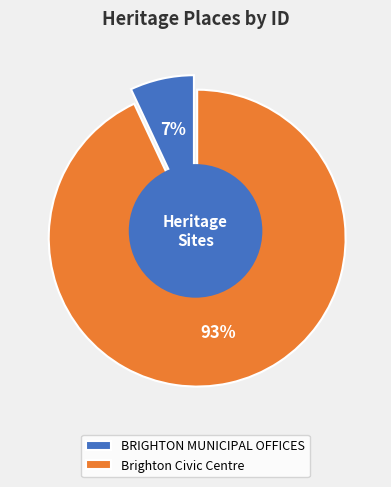

What percentage is the Brighton Civic Centre slice, to the nearest percent?

93%